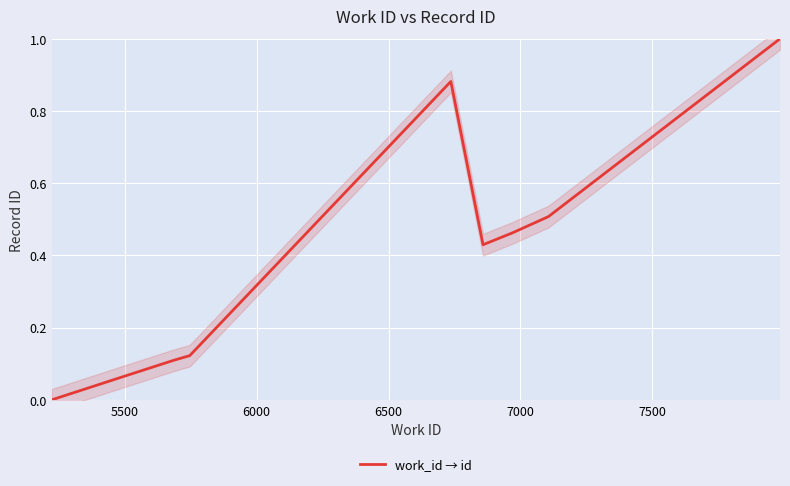

How many positive values are there?

9